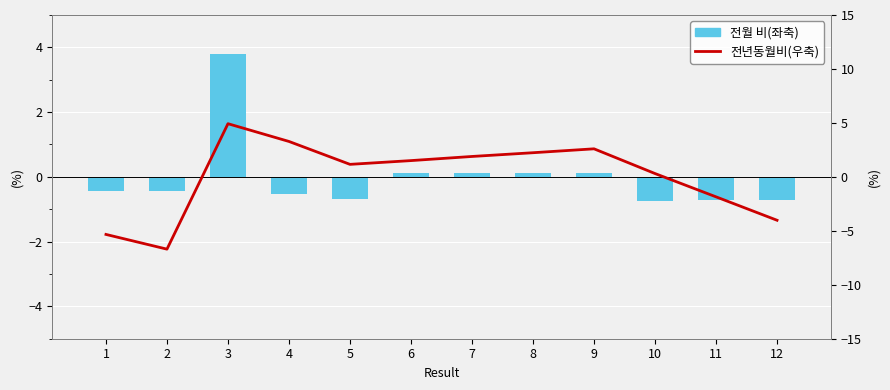

At which label does 전월 비(좌축) reach its minimum?

10